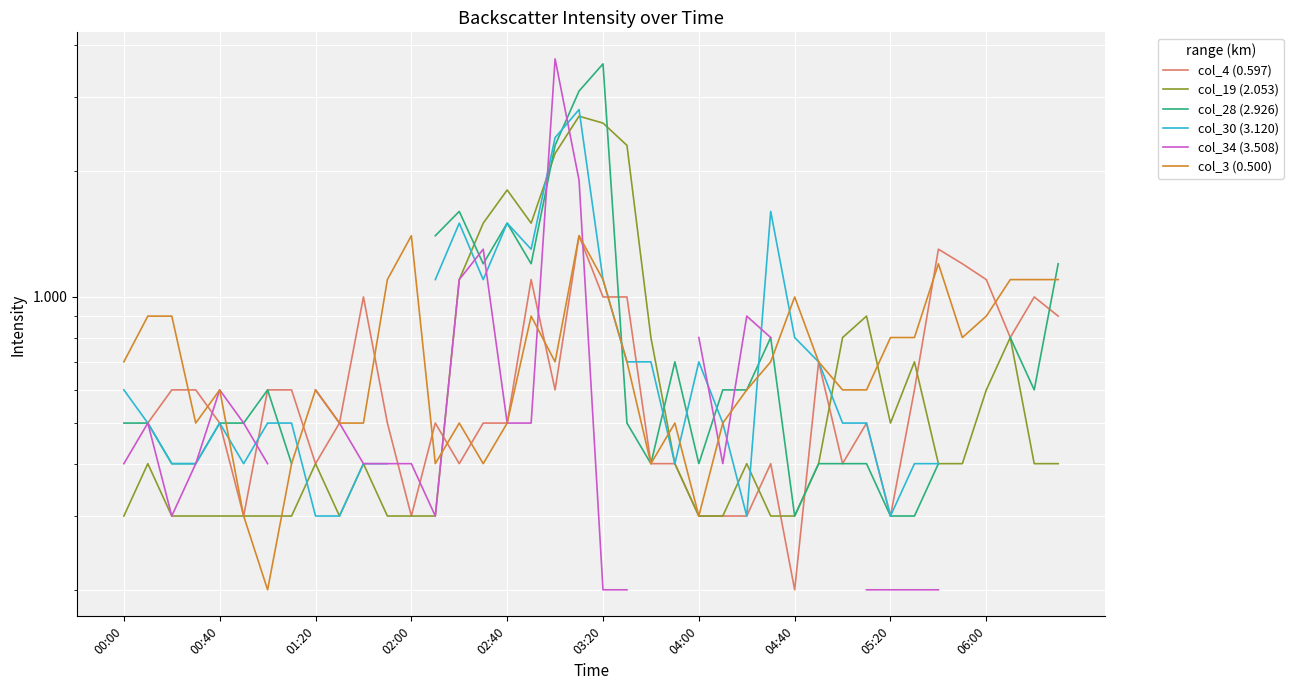

What is the value of the col_3 (0.500) point at the 18th from the left?

0.9